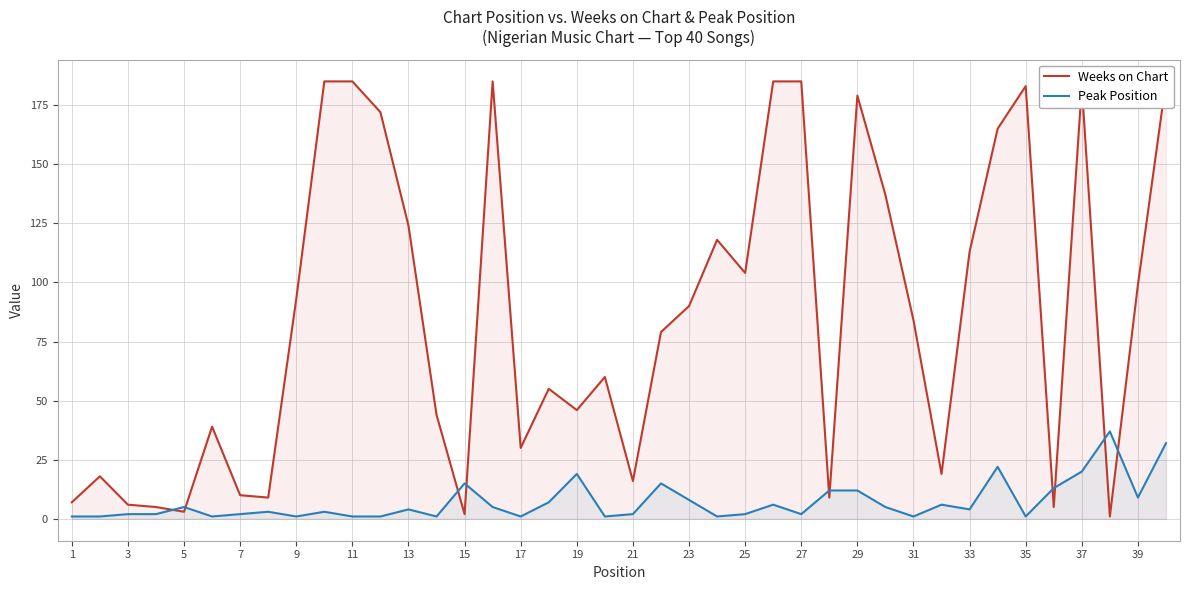

Which series has the largest total across all categories?

Weeks on Chart